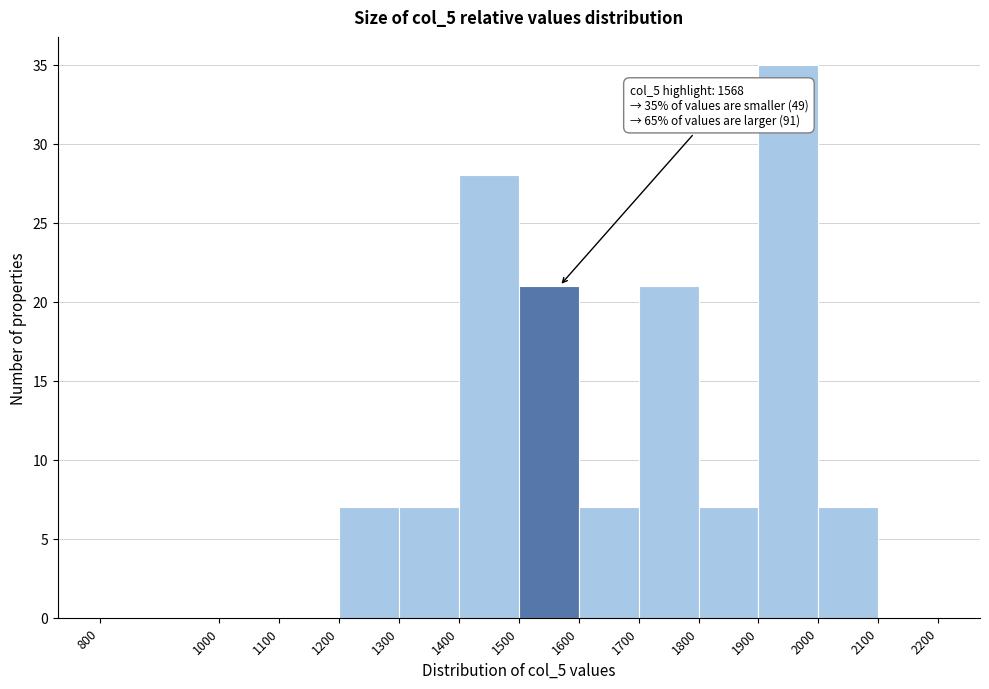

Over which range of the x-axis is the bar tallest?

1900 to 2000